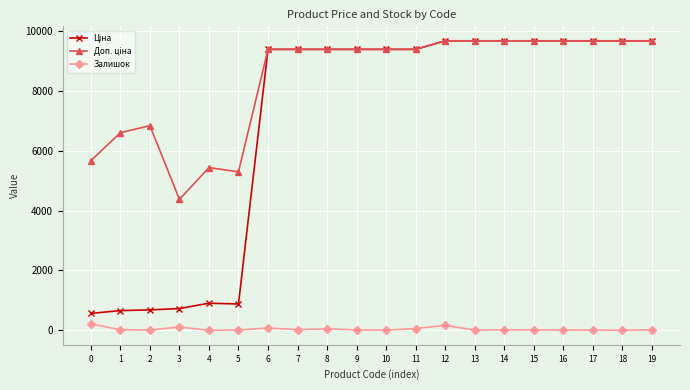

Which series has the widest spread of values?

Ціна